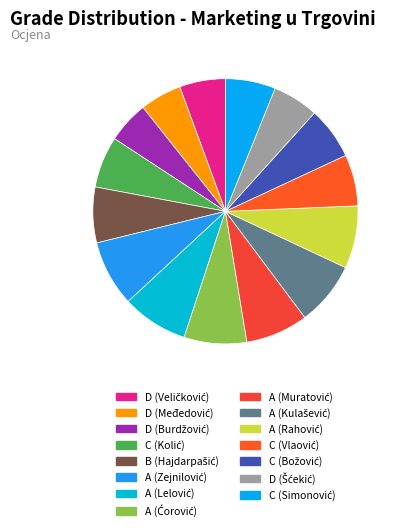

What is the change in value from A (Kulašević) to A (Rahović)?

-2